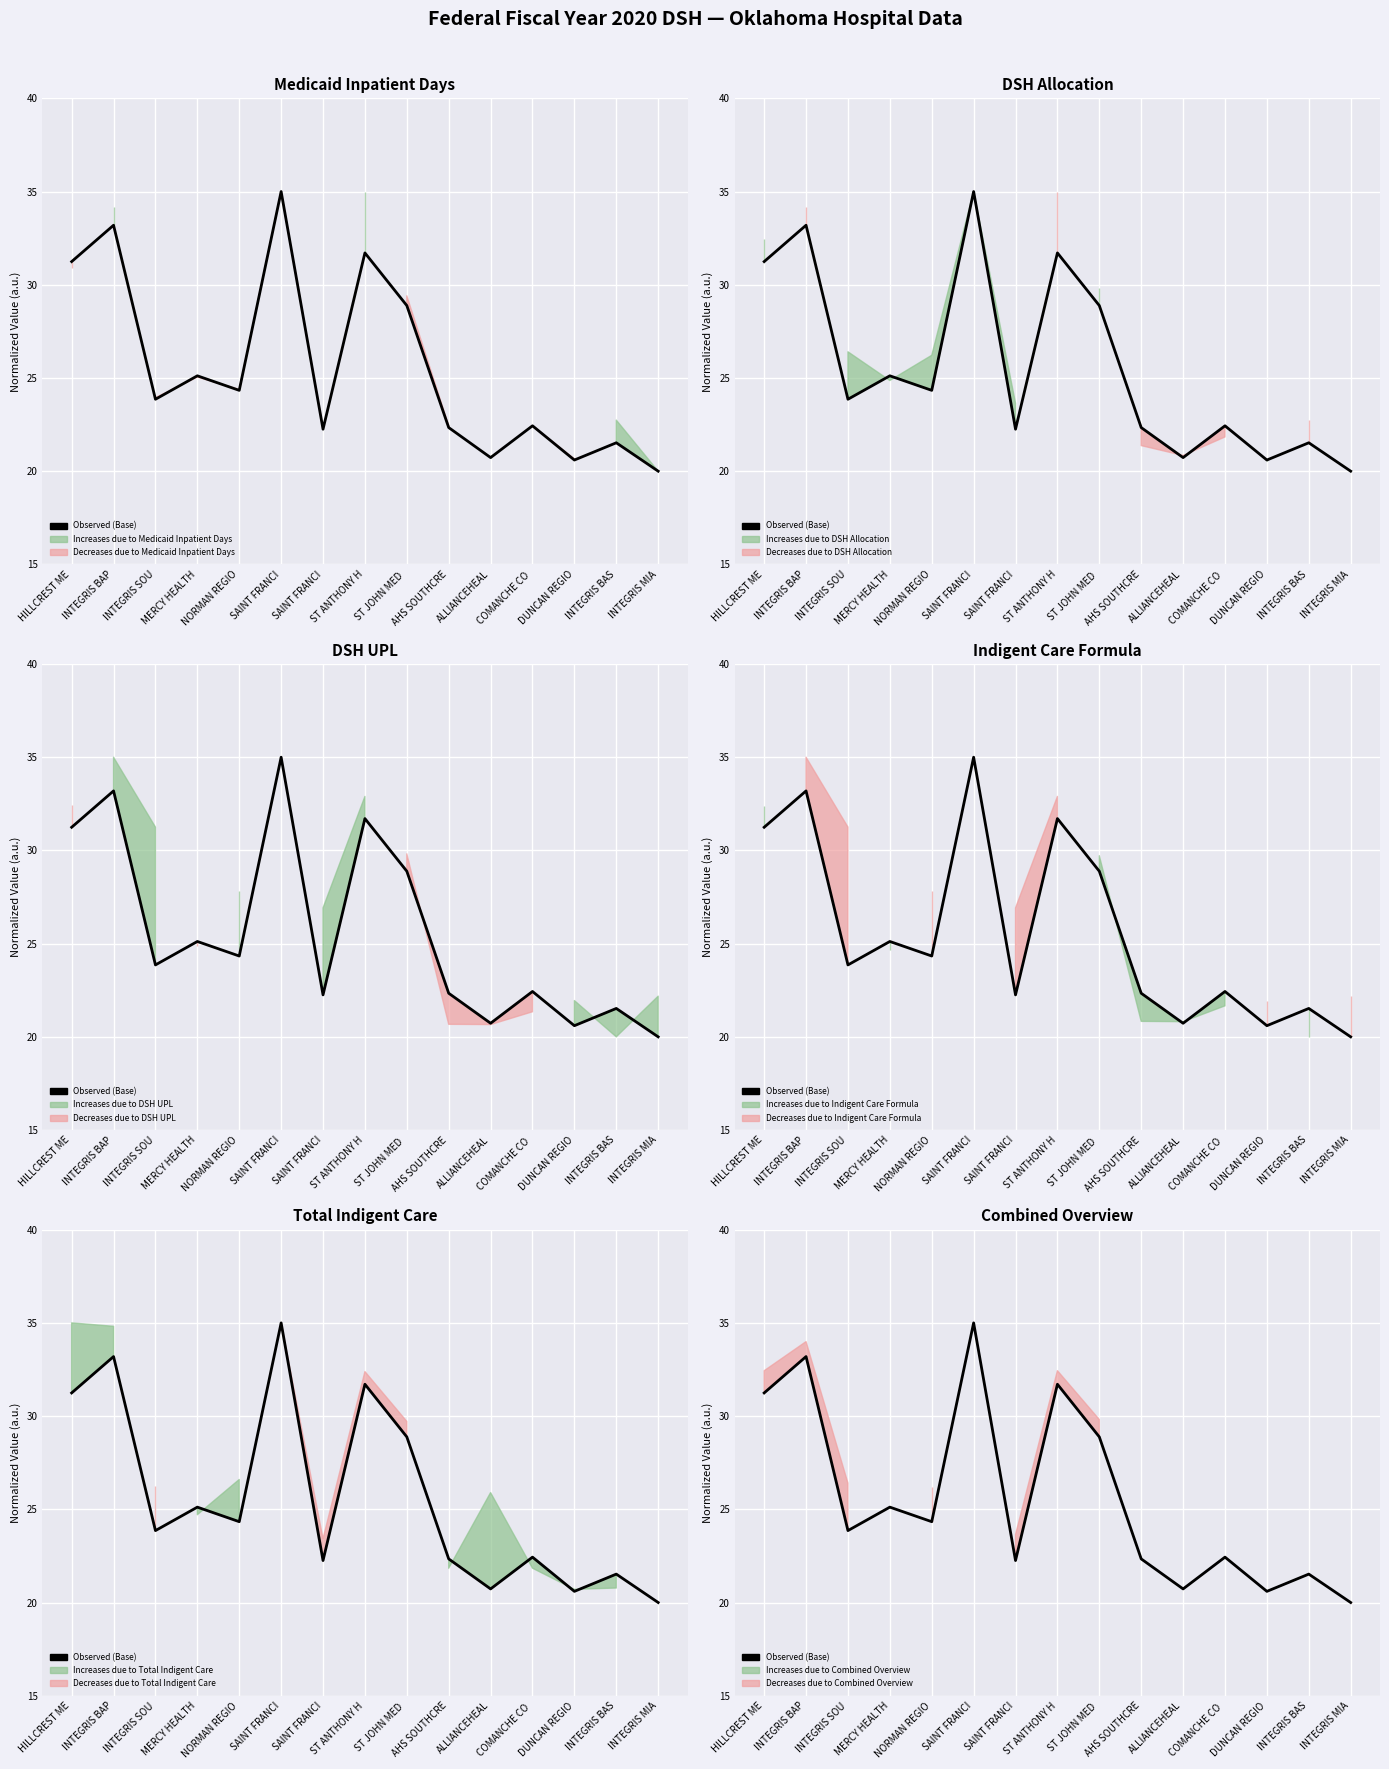

Rank the categories by value from lowest to highest.

INTEGRIS MIA, DUNCAN REGIO, ALLIANCEHEAL, INTEGRIS BAS, SAINT FRANCI, AHS SOUTHCRE, COMANCHE CO , INTEGRIS SOU, NORMAN REGIO, MERCY HEALTH, ST JOHN MED , HILLCREST ME, ST ANTHONY H, INTEGRIS BAP, SAINT FRANCI